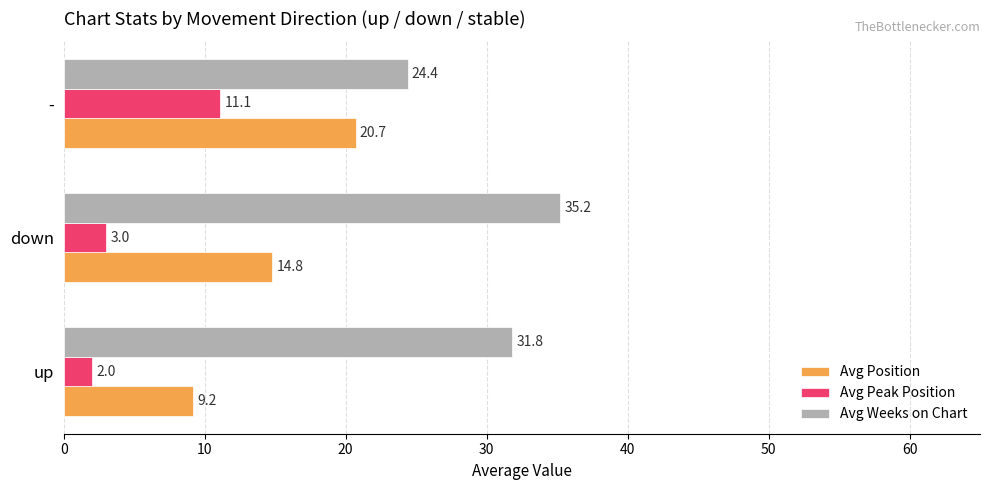

What are all the series names shown in the legend?

Avg Position, Avg Peak Position, Avg Weeks on Chart